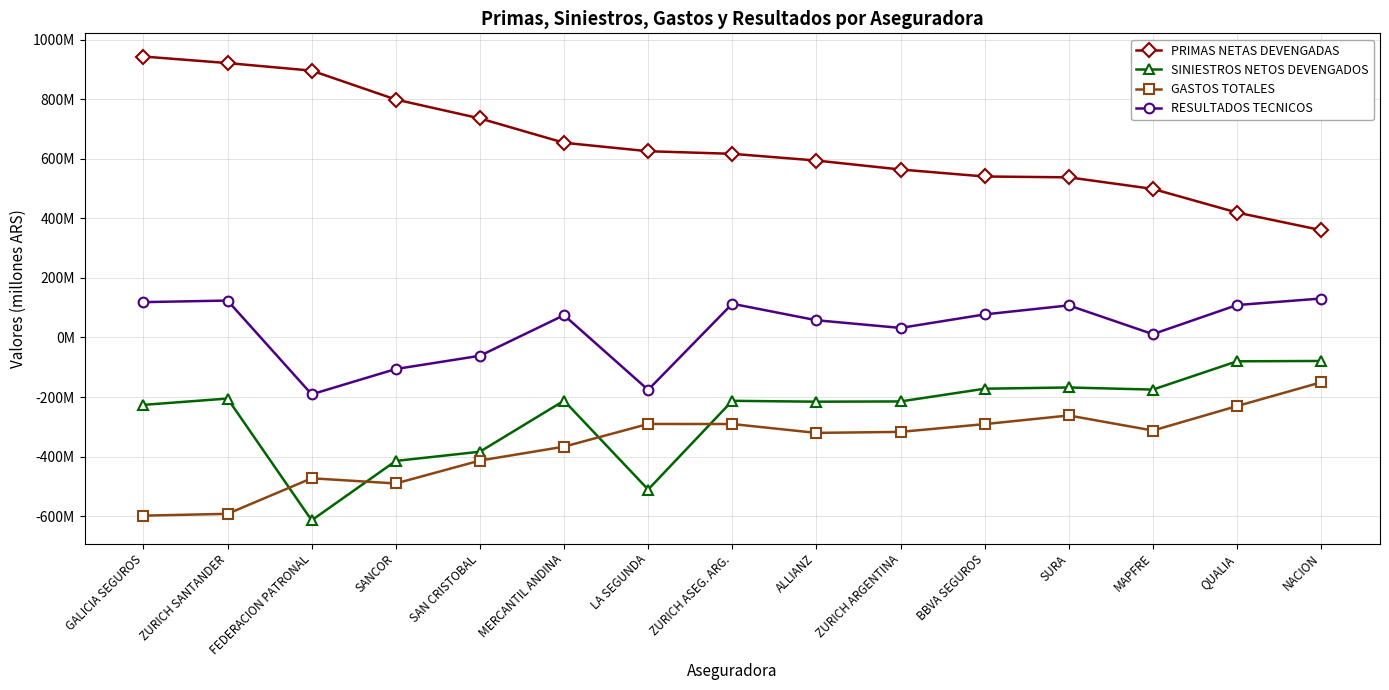

What are all the series names shown in the legend?

PRIMAS NETAS DEVENGADAS, SINIESTROS NETOS DEVENGADOS, GASTOS TOTALES, RESULTADOS TECNICOS